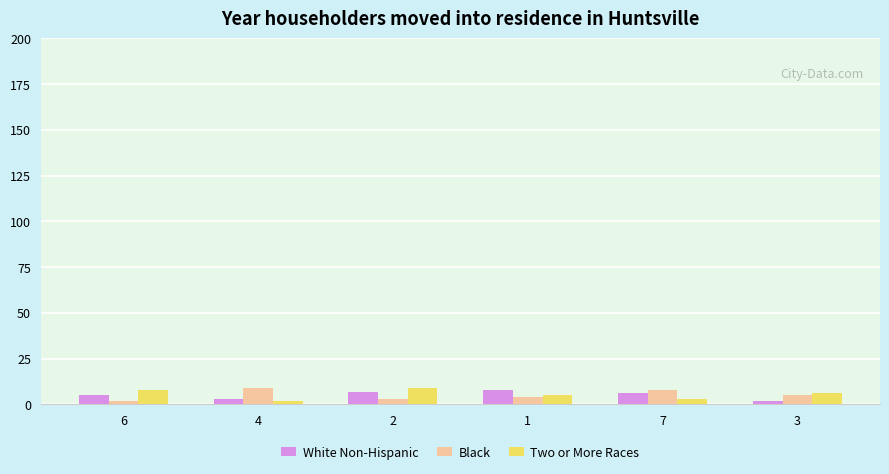

Are the bars horizontal?

No